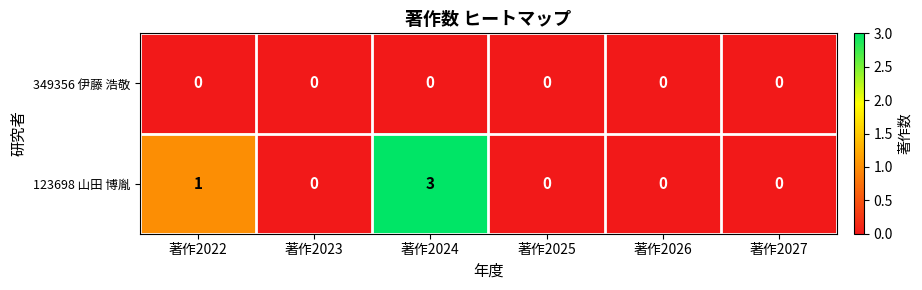

Which series has the widest spread of values?

123698 山田 博胤